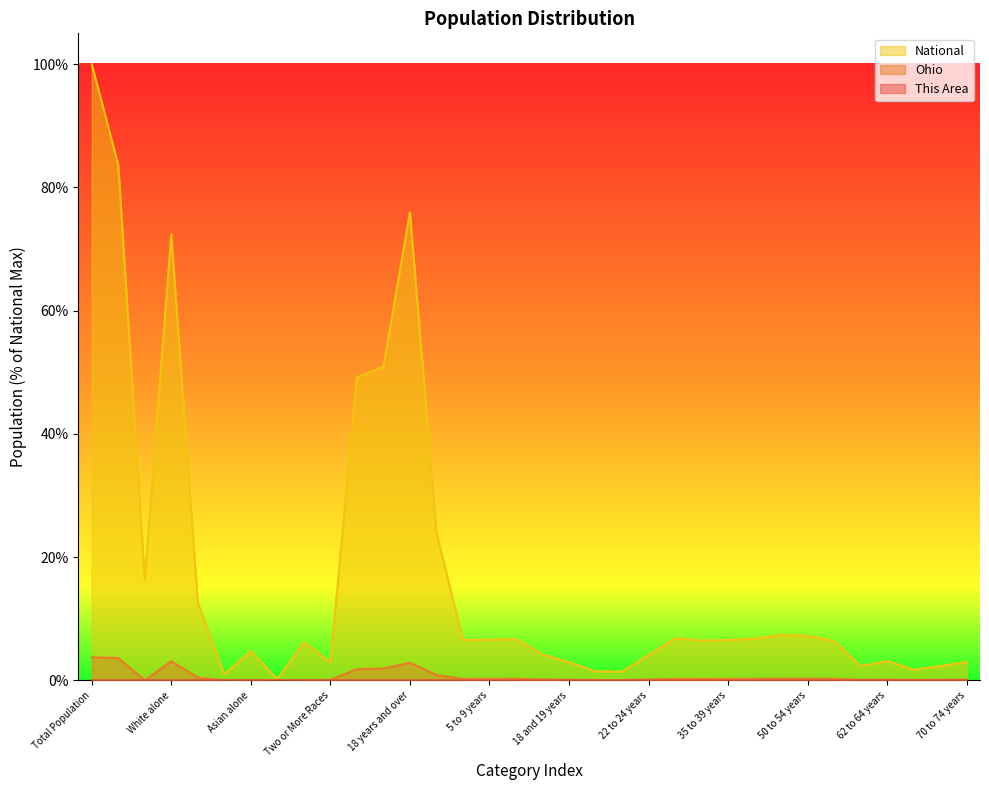

How many lines are shown in the chart?

3